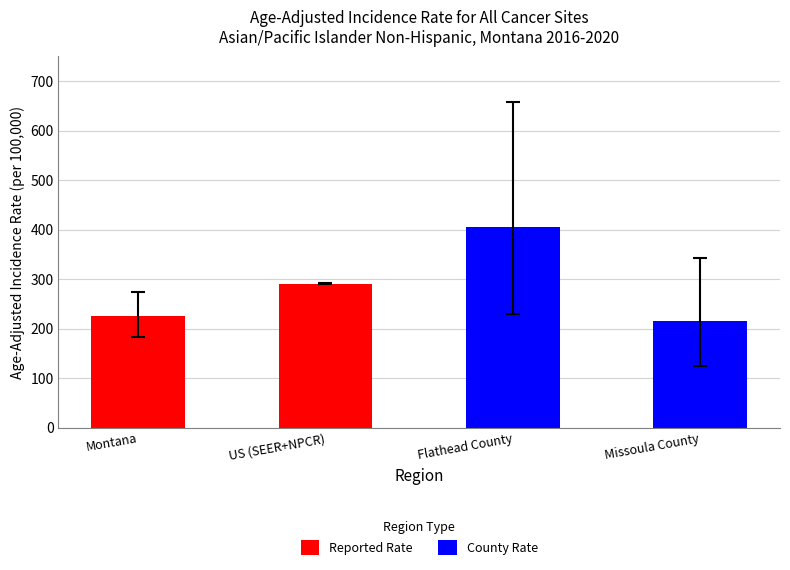

The Reported Rate series shows 290.3 at US (SEER+NPCR). True or false?

True